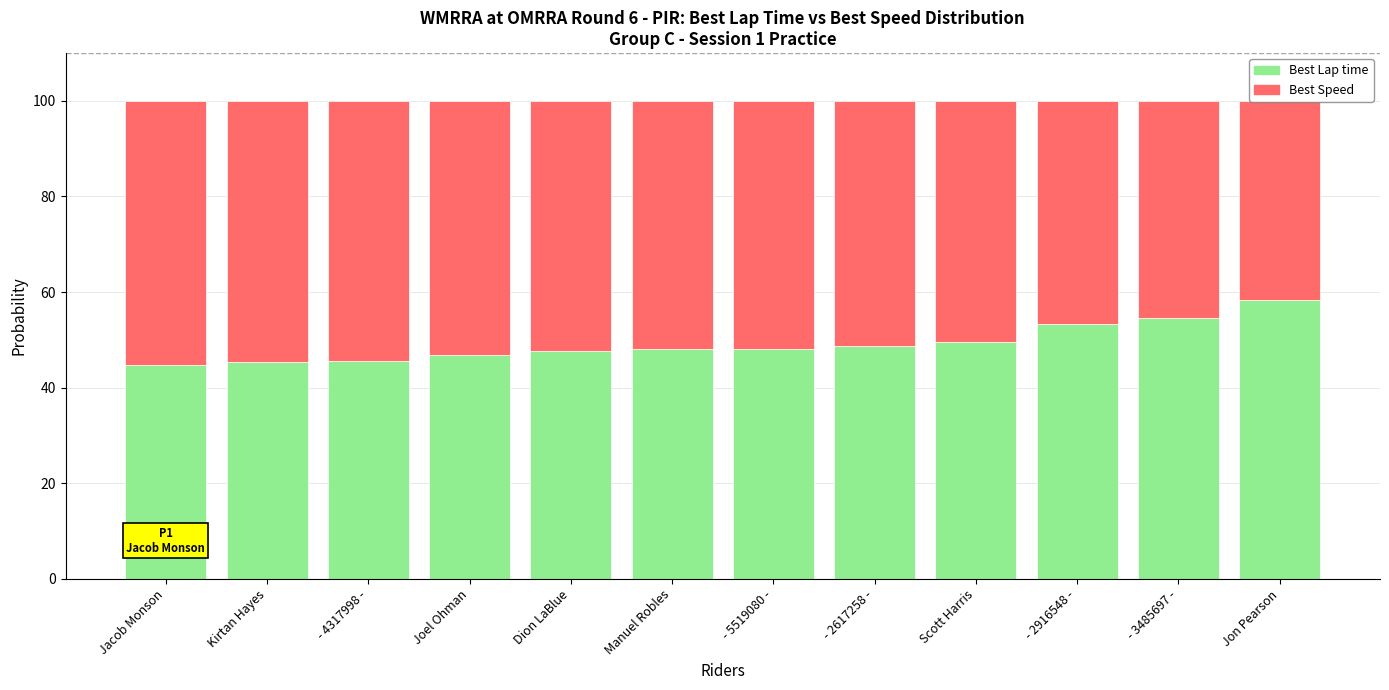

How many distinct data groups are displayed?

2